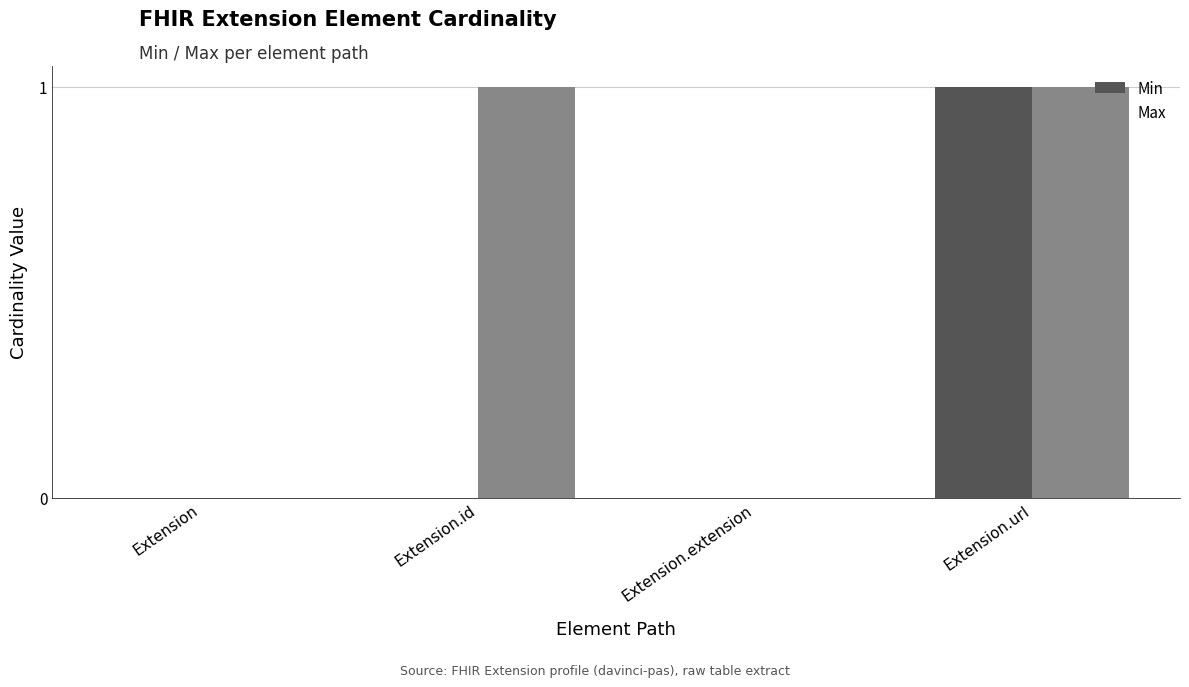

Is the value of Min at Extension.url greater than the value of Max at Extension.extension?

Yes